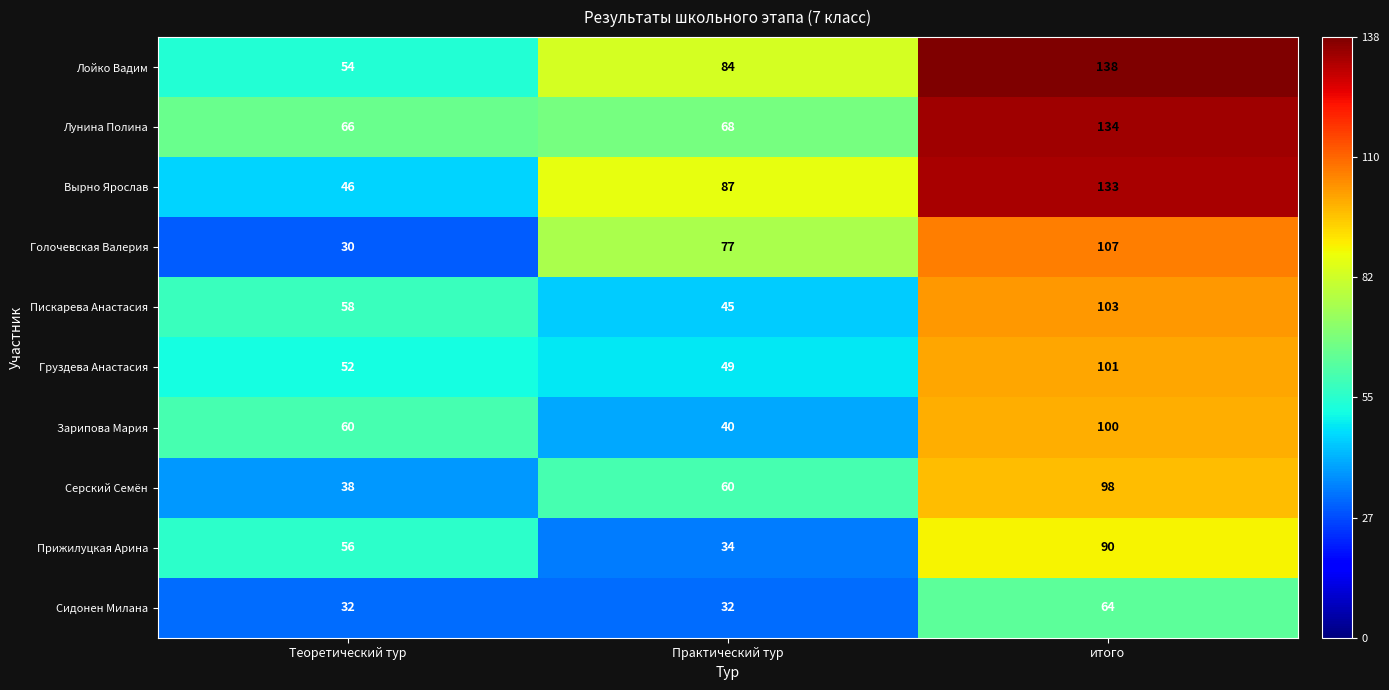

At which label is Вырно Ярослав closest to 89?

Практический тур